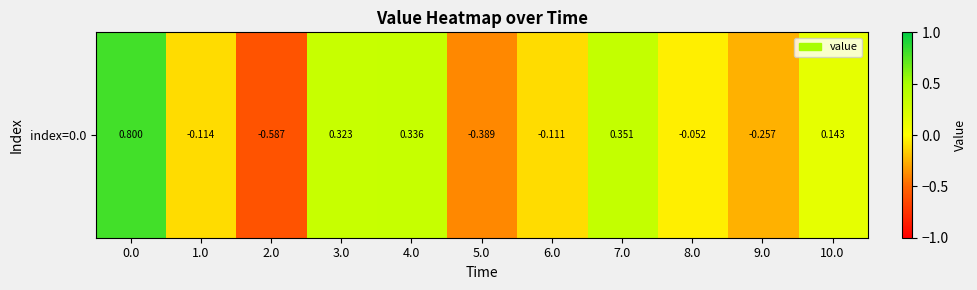

At which category does the chart reach its minimum across all series?

2.0